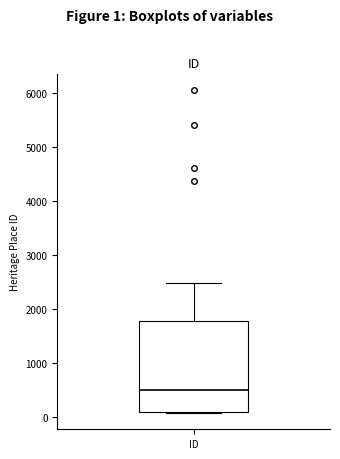

Where is the lower edge of the box for ID on the y-axis? The values are not printed on the chart, so give them approximately, as read against the axis.

100